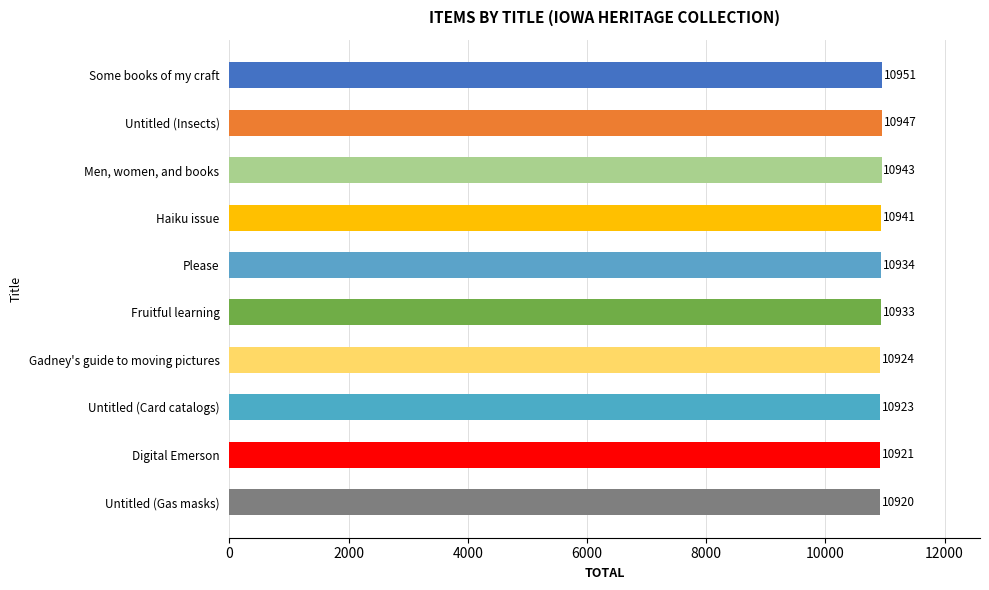

What is the label of the 2nd bar from the bottom?

Digital Emerson